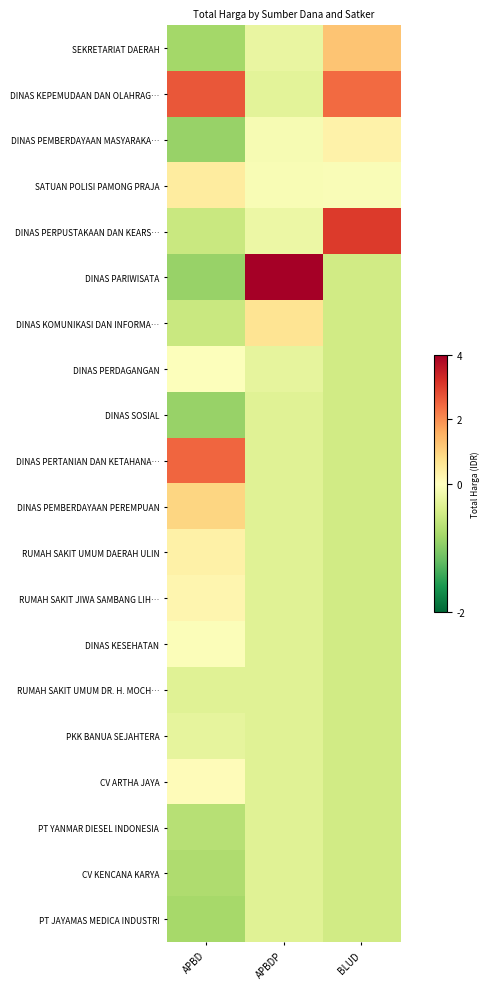

Between APBDP and BLUD, which series saw the biggest shift?

DINAS PARIWISATA